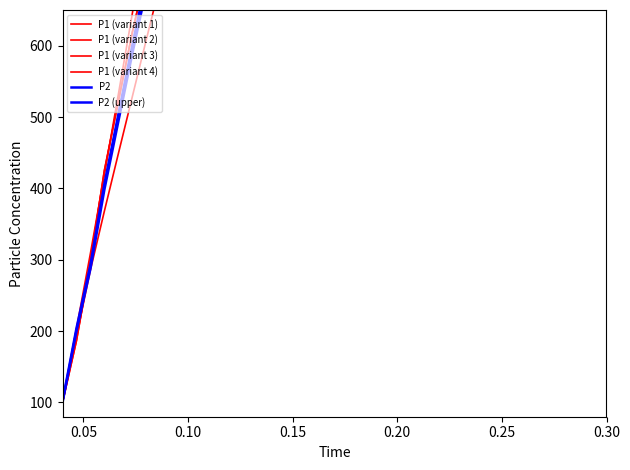

How many distinct data groups are displayed?

6